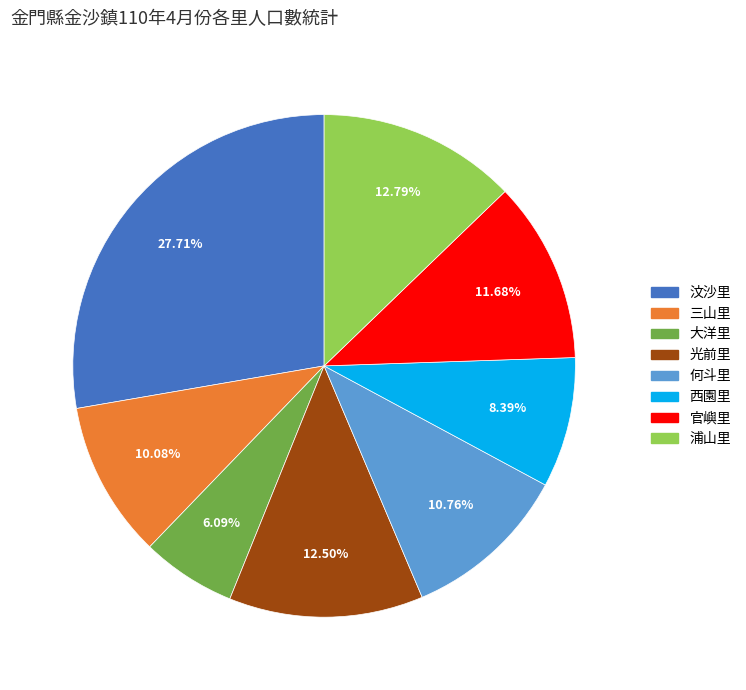

How much of the chart is everything except 大洋里?

93.9%